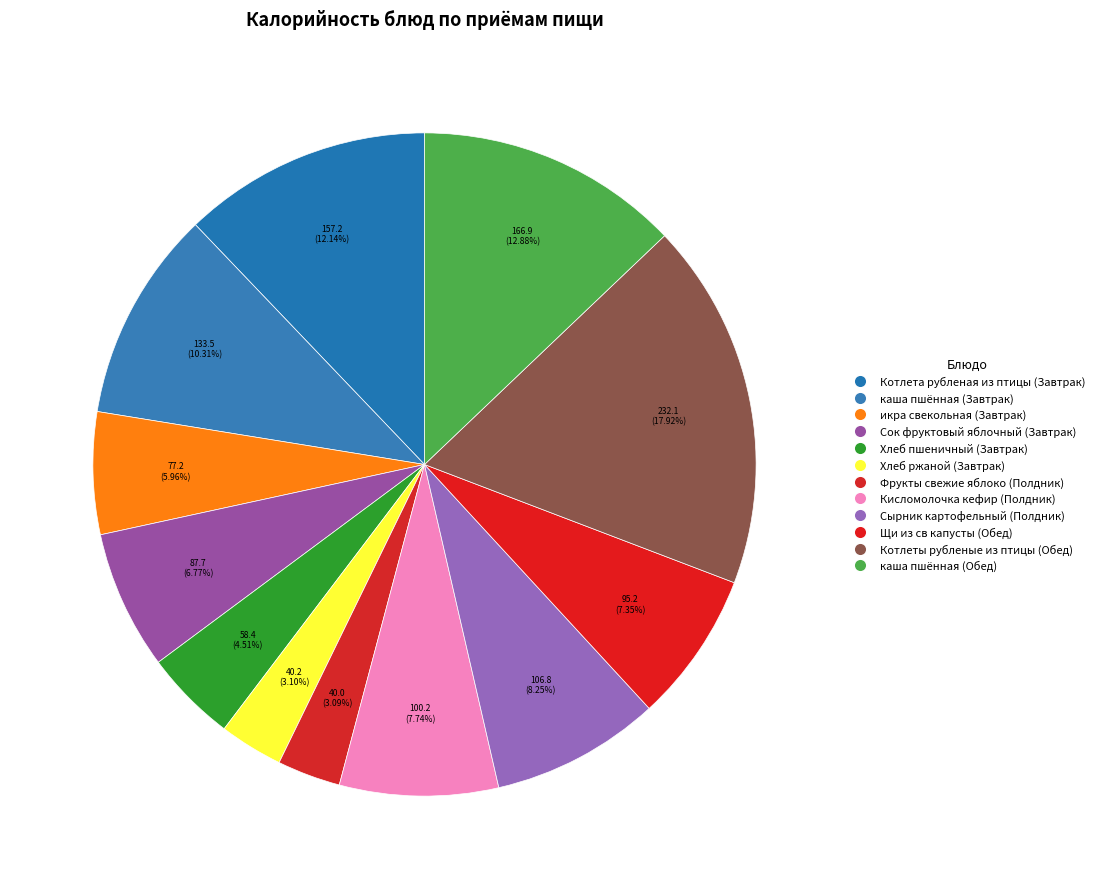

What is the total percentage of каша пшённая (Обед) and Сок фруктовый яблочный (Завтрак)?

19.7%